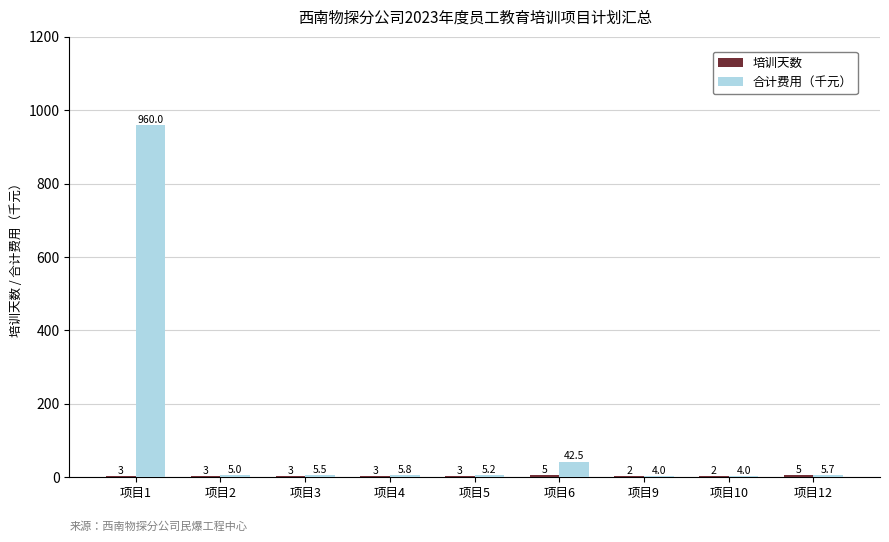

At which category is the sum across all series the highest?

项目1